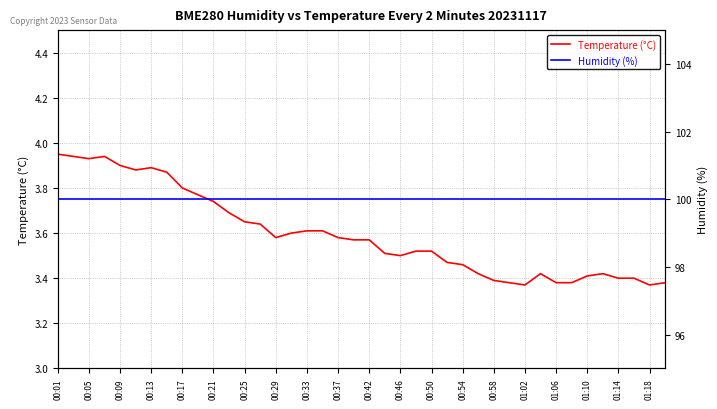

The value of Temperature (°C) at 01:02 is 0.8. True or false?

False